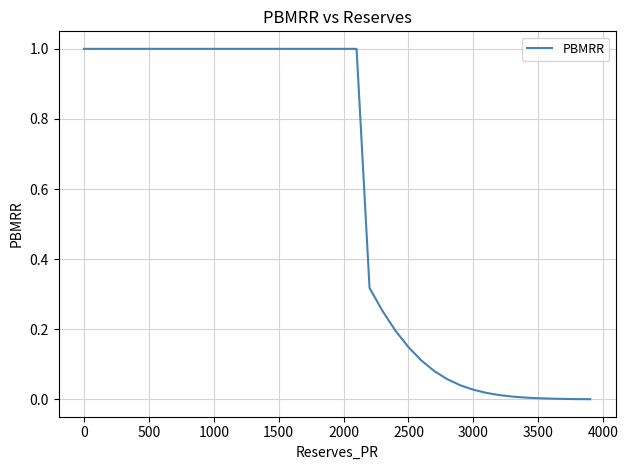

How many lines are shown in the chart?

1